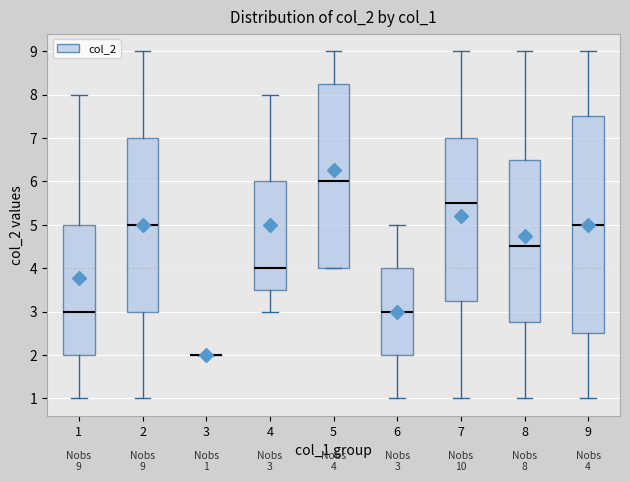

Comparing the boxes themselves (not the whiskers), which one is the tallest?

9